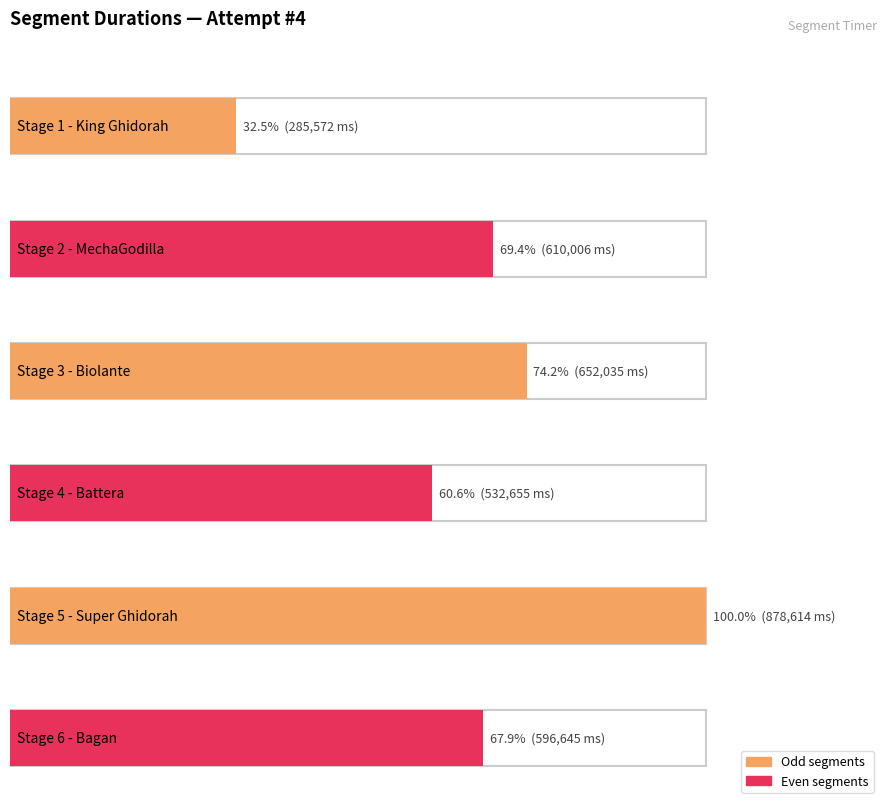

What is the sum of all values?

3555527